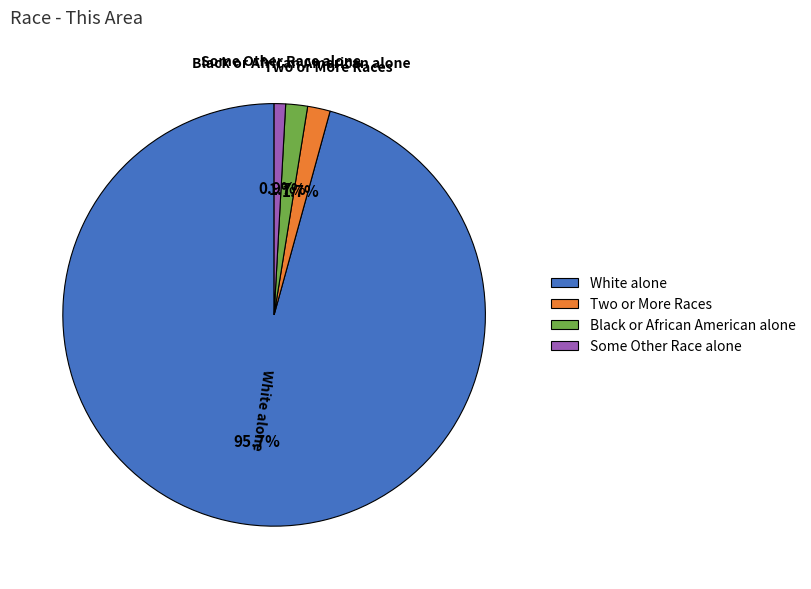

Which category accounts for the majority?

White alone